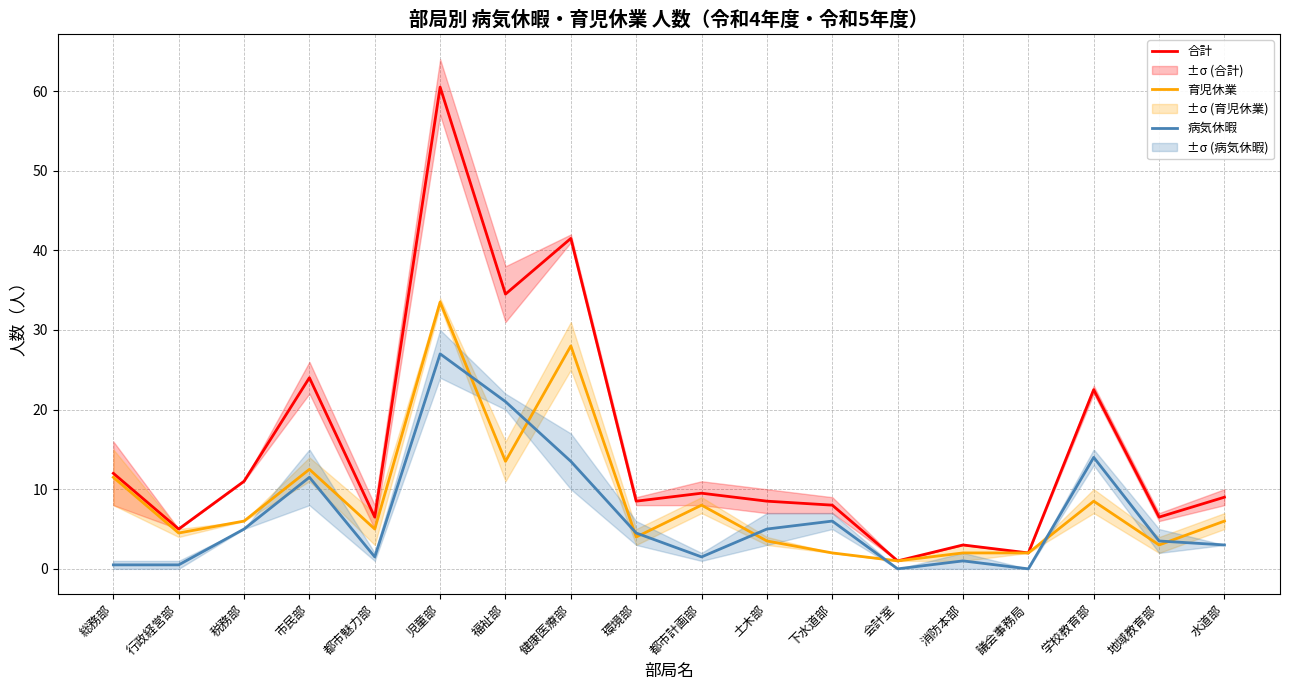

What position from the left is 学校教育部?

16